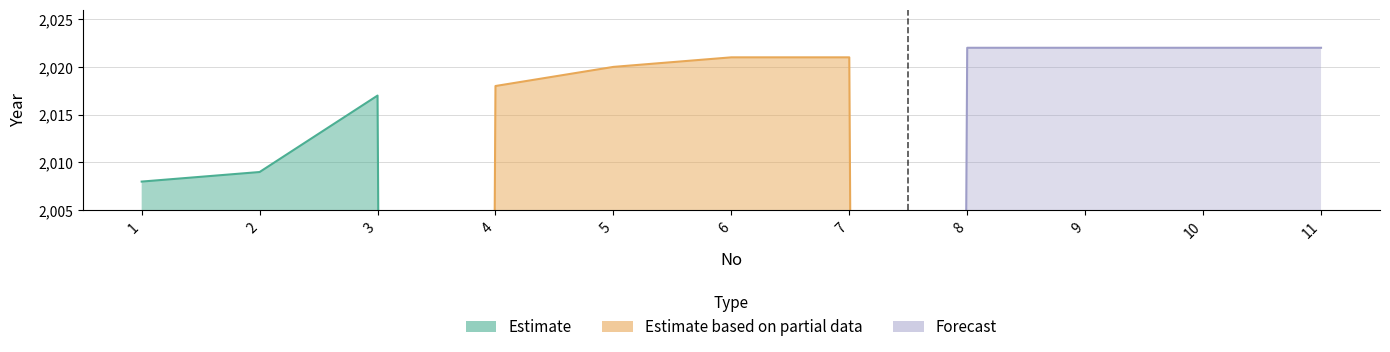

How many times do Estimate based on partial data and Estimate cross each other?

1